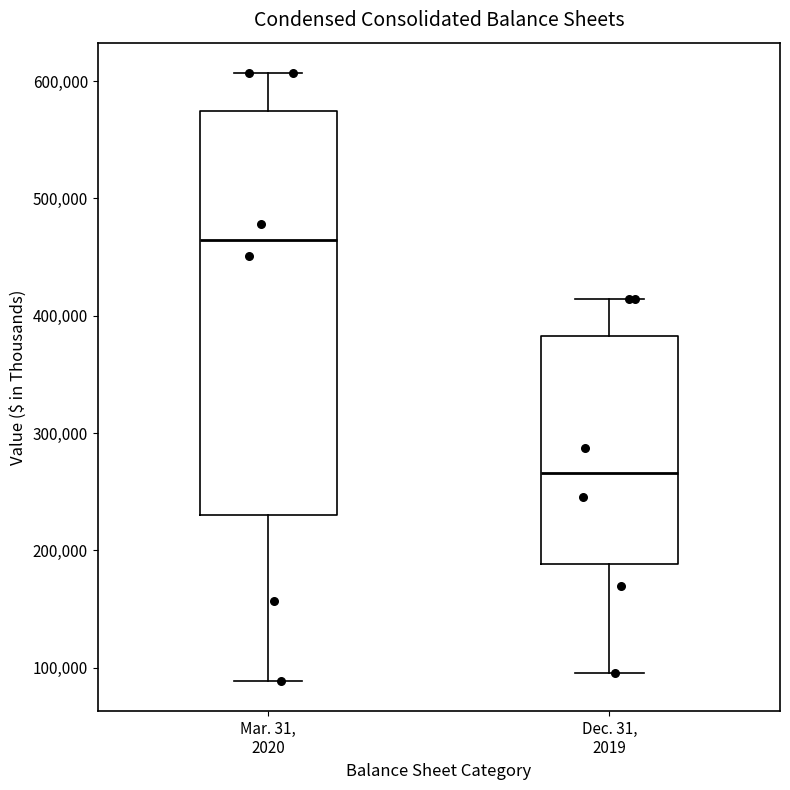

Where does the lower whisker of the box for Mar. 31, 2020 end on the y-axis? The values are not printed on the chart, so give them approximately, as read against the axis.

90000